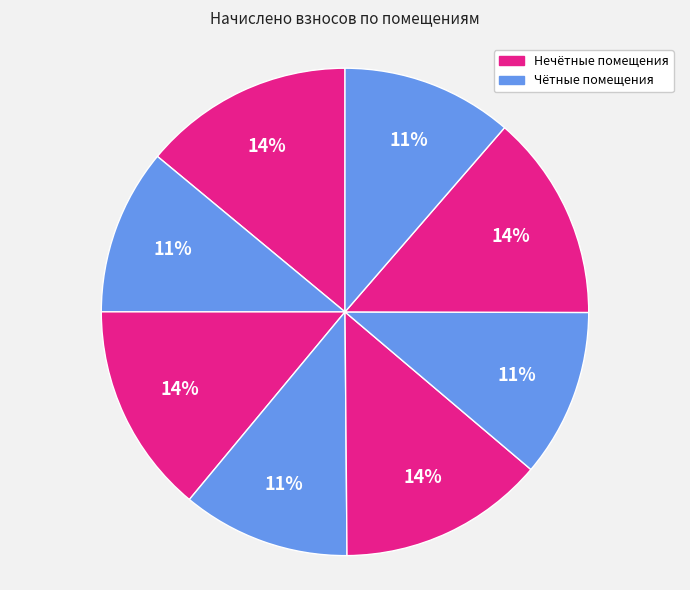

How many segments does this pie chart have?

8